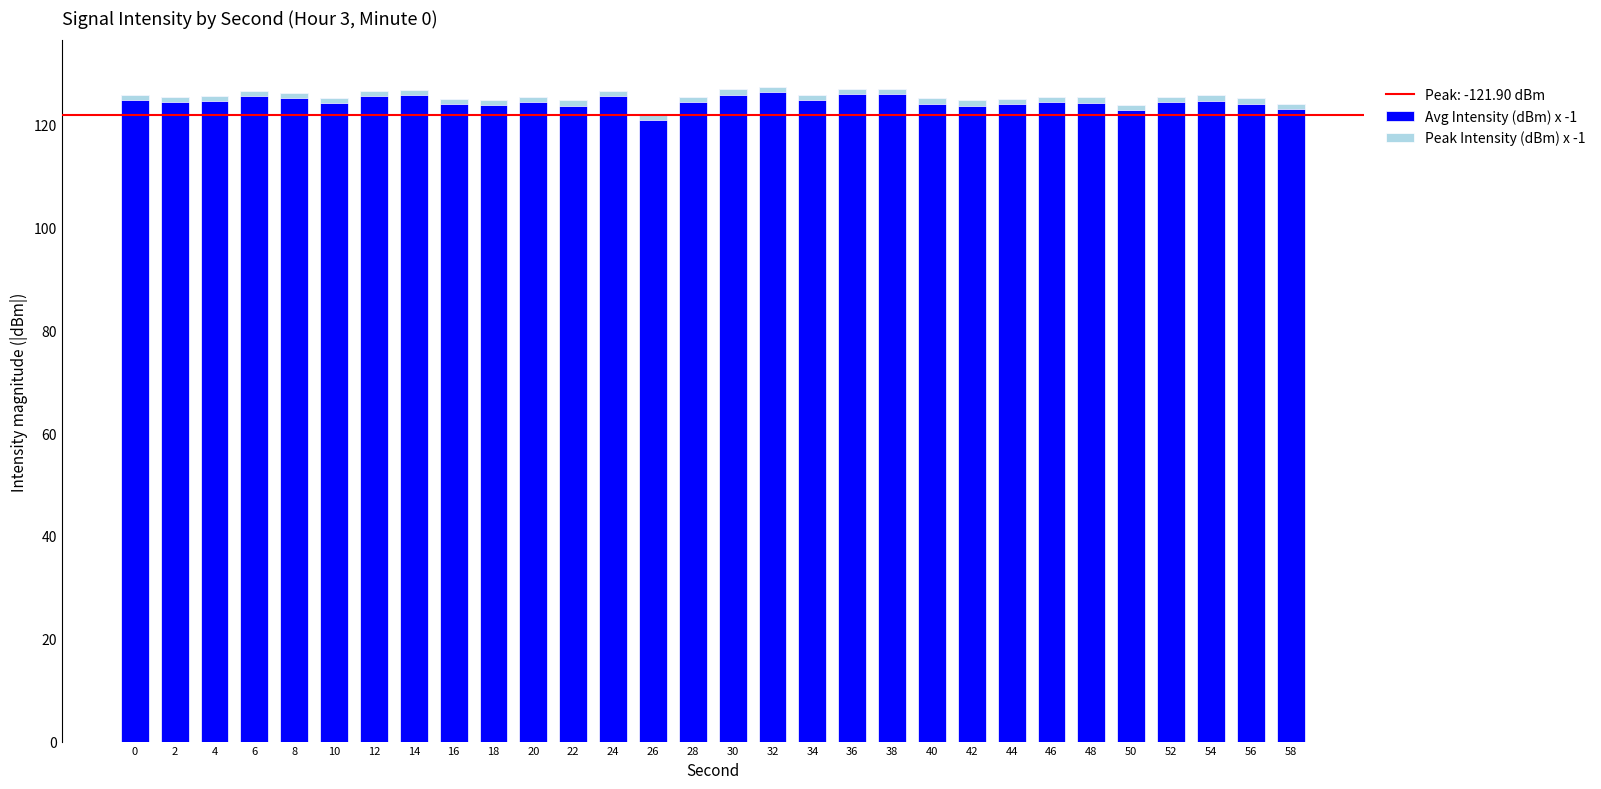

Which series has the largest range (max minus min)?

Avg Intensity (dBm) x -1